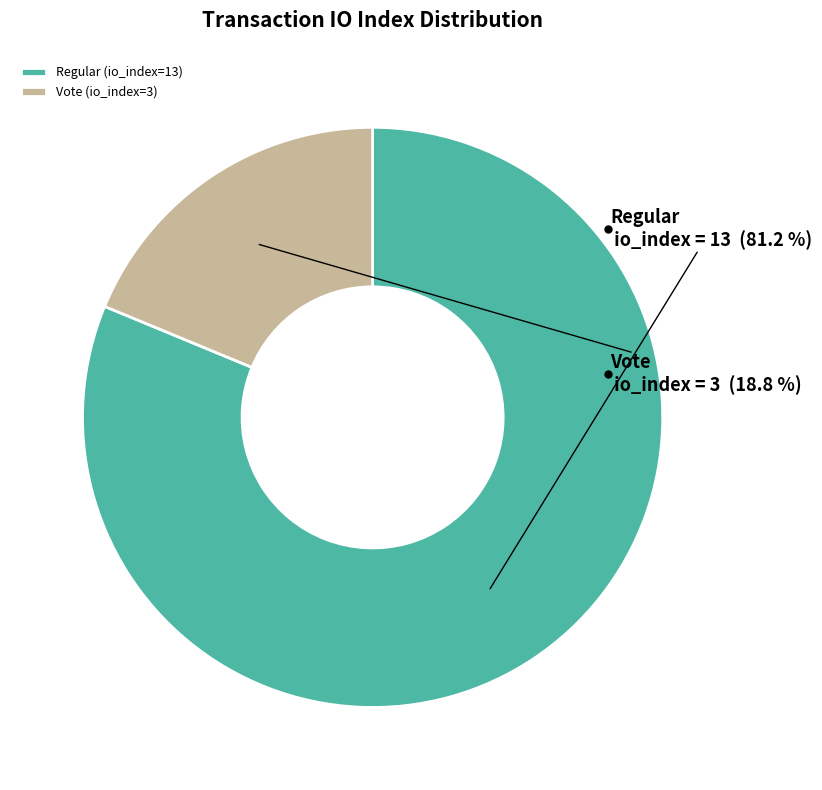

Rank the categories by value from lowest to highest.

Vote (io_index=3), Regular (io_index=13)